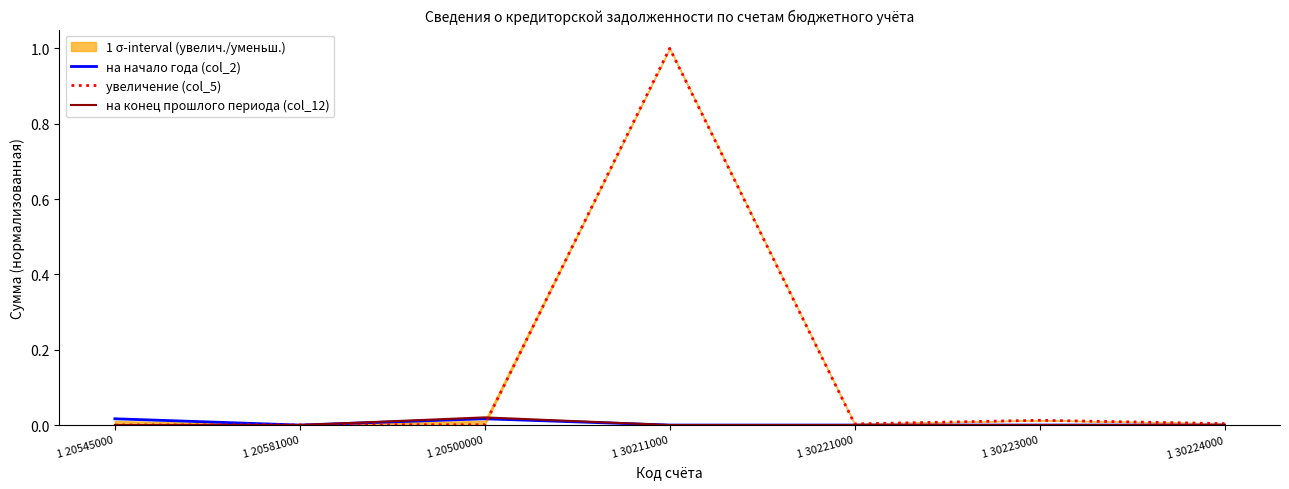

Is this an area chart (filled region under the line)?

No